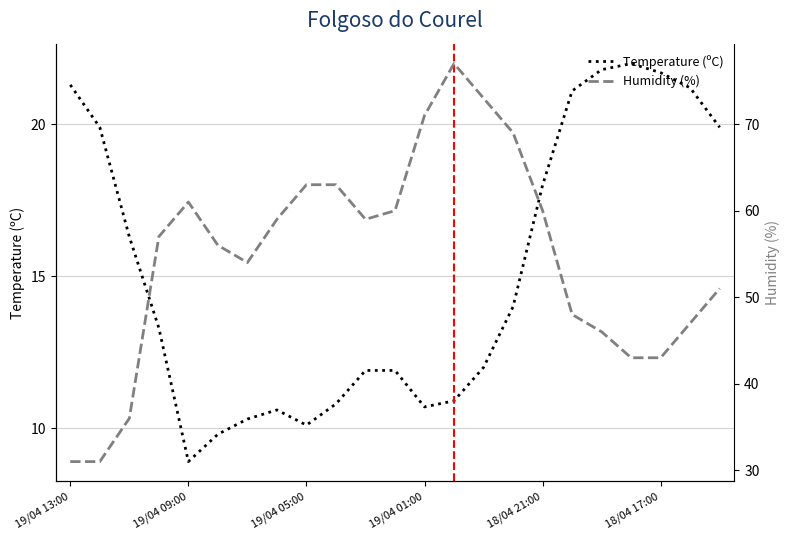

How many lines are shown in the chart?

2